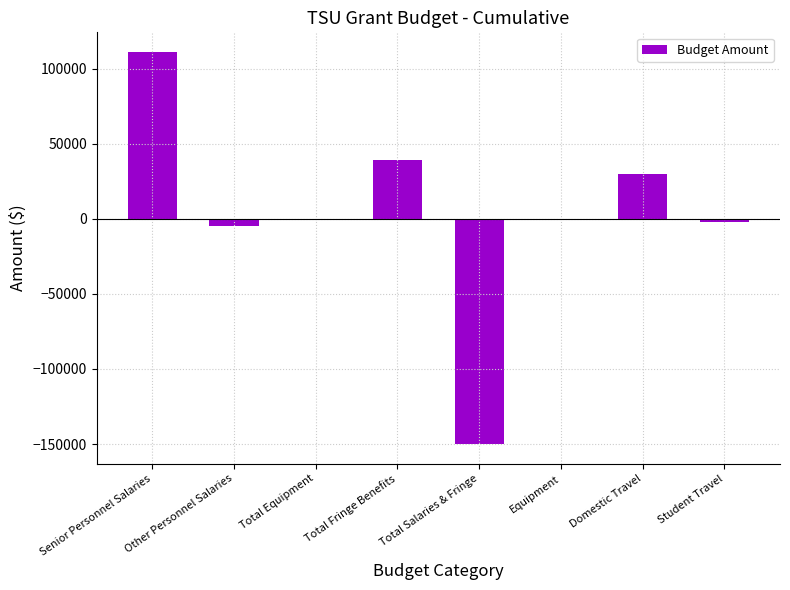

True or false: the data shows 6357.9 at Domestic Travel.

False